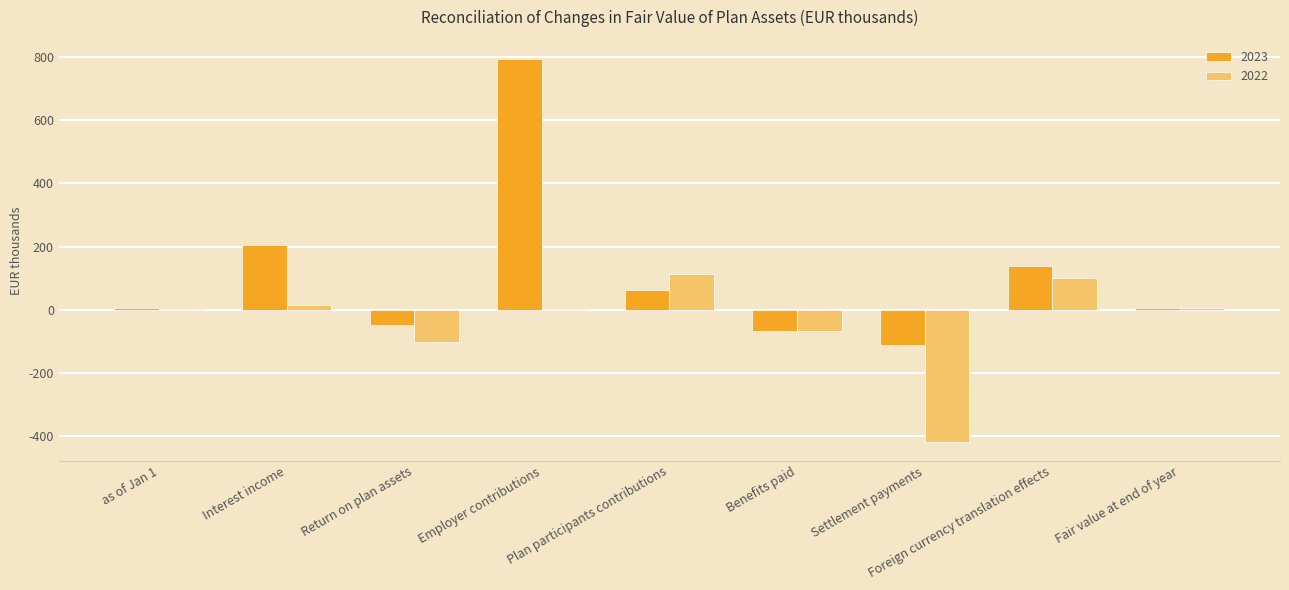

How many values in 2023 are above zero?

6